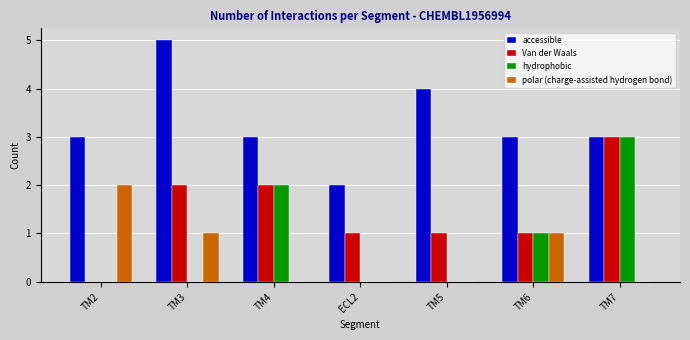

How many accessible values are between 3 and 4?

5